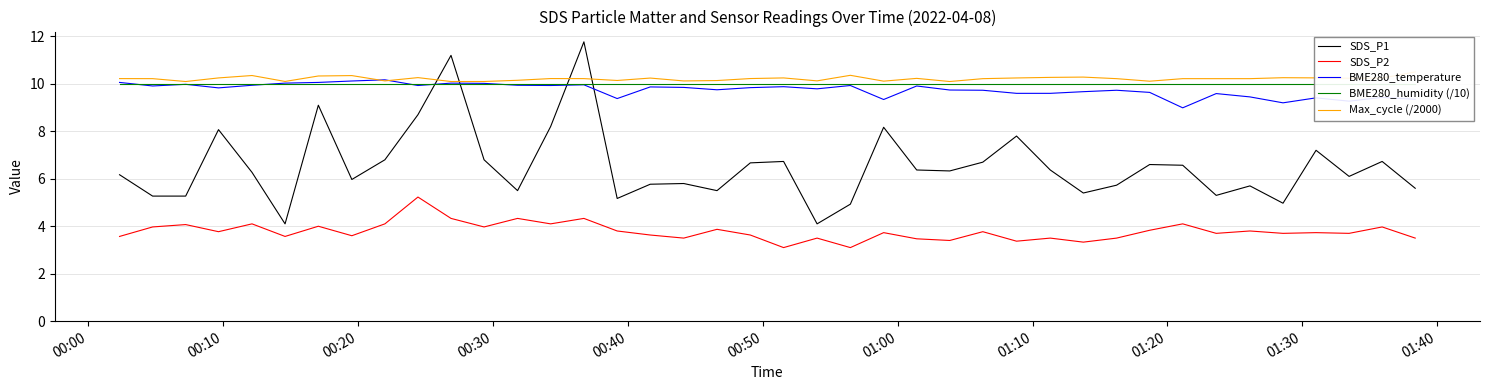

What is the minimum value for BME280_temperature?

9.0